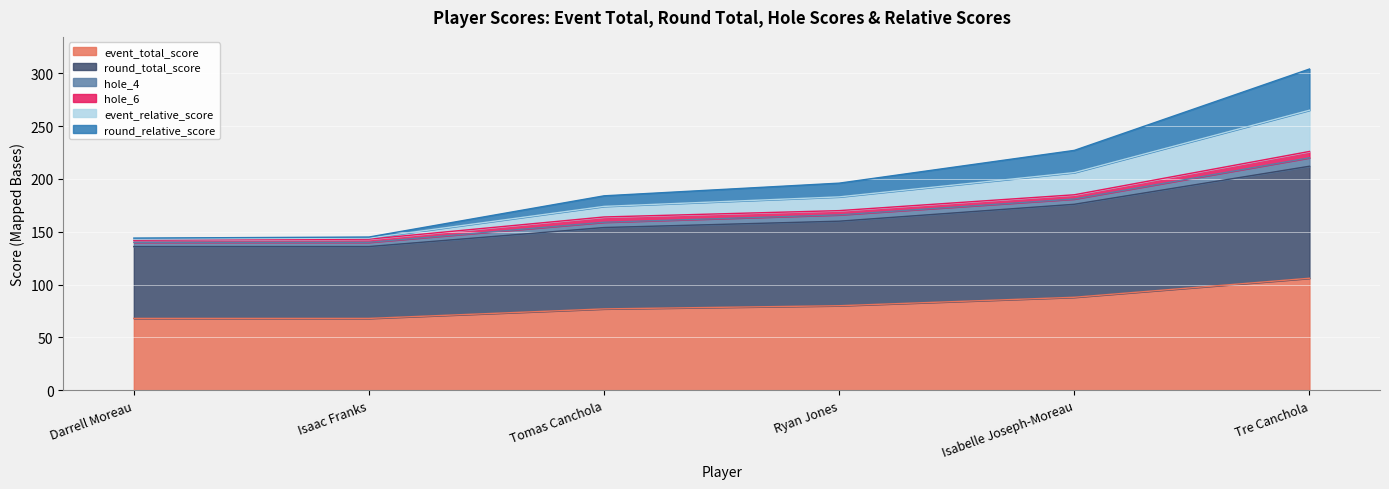

Does the chart display data point markers on the line(s)?

No